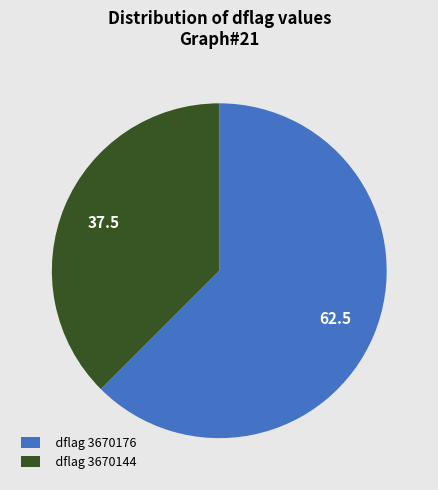

Which has a higher value, dflag 3670176 or dflag 3670144?

dflag 3670176